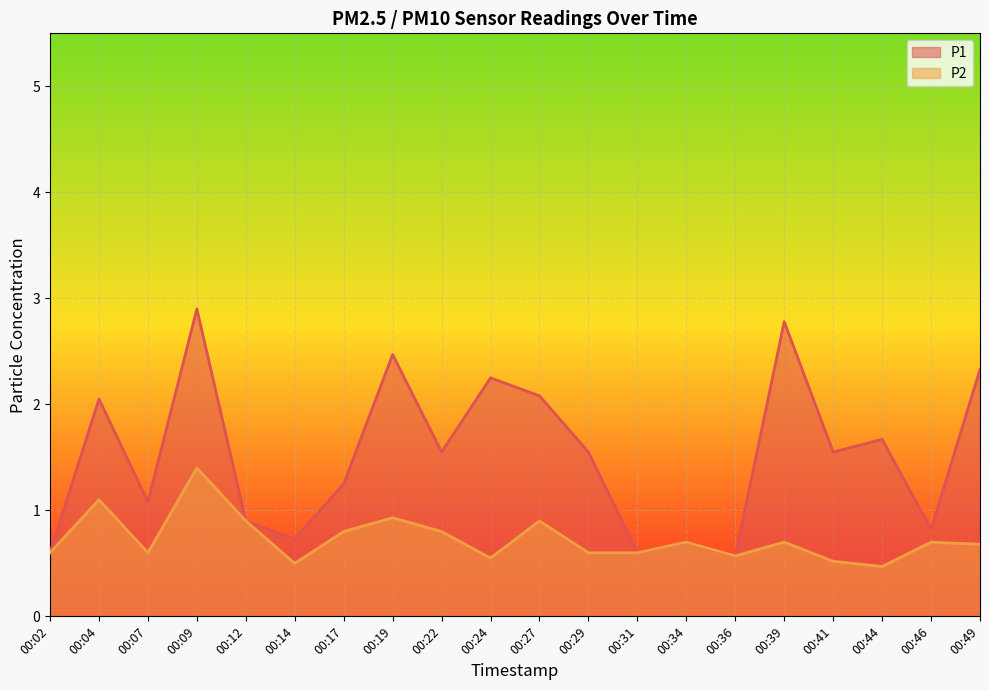

At which label does P1 first exceed 1?

00:04